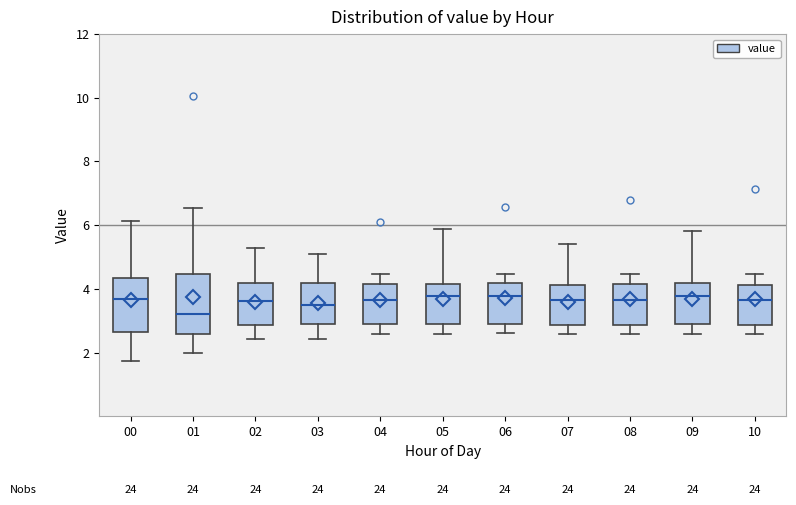

Which box's median line is the lowest?

01